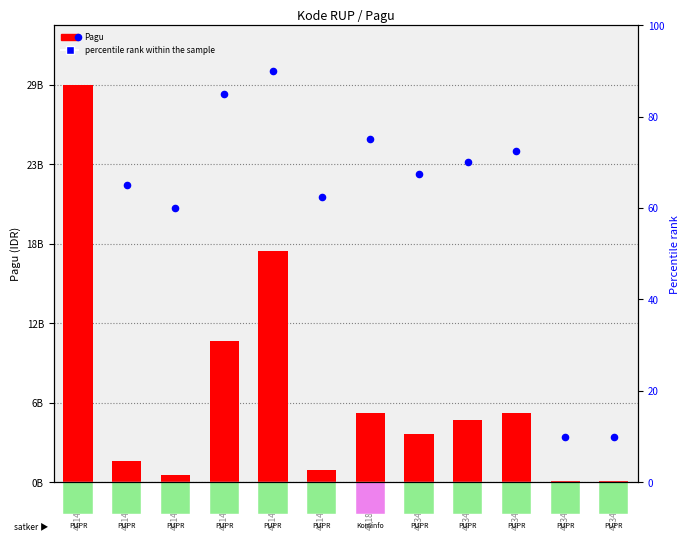

Is the value of percentile rank within the sample at 46342156 greater than the value of Pagu at 46144202?

No